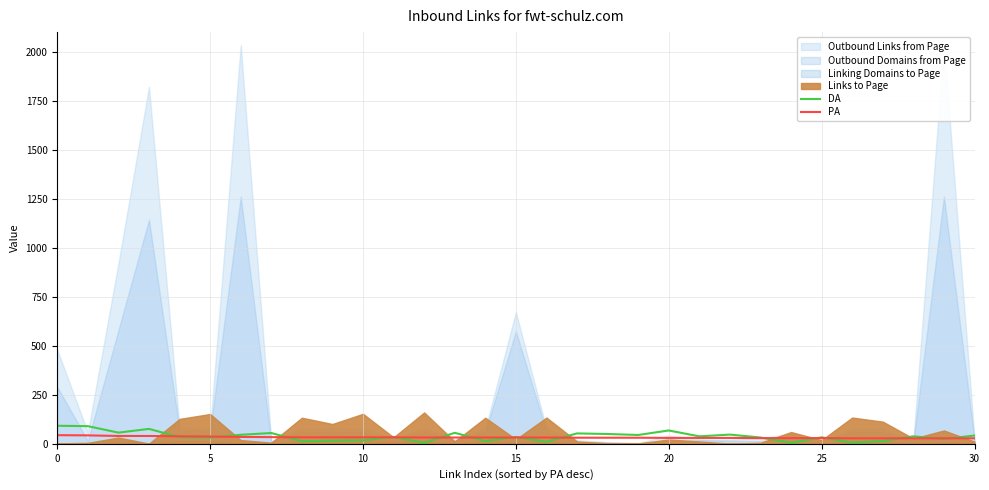

What is the maximum value for DA?

92